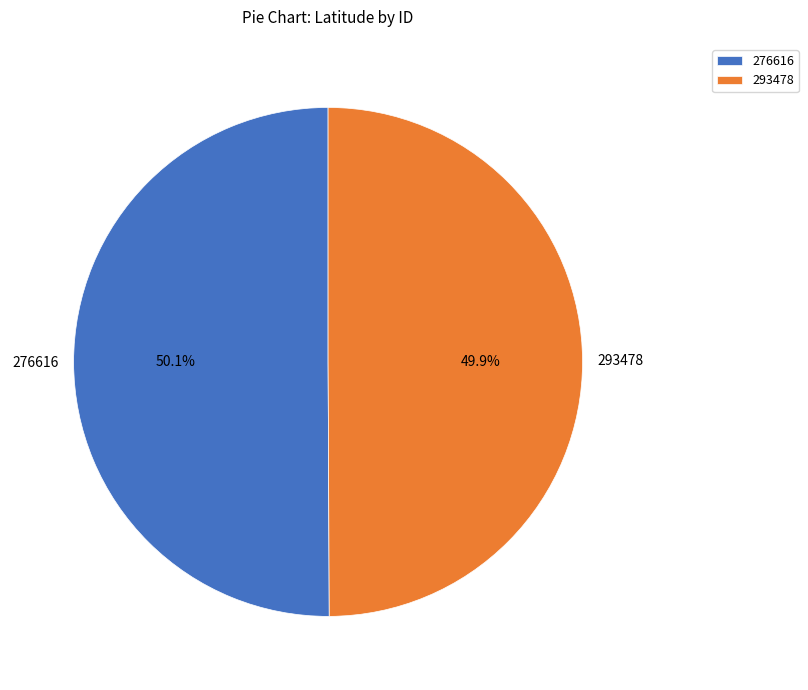

To the nearest percent, what is the combined percentage of 293478 and 276616?

100%